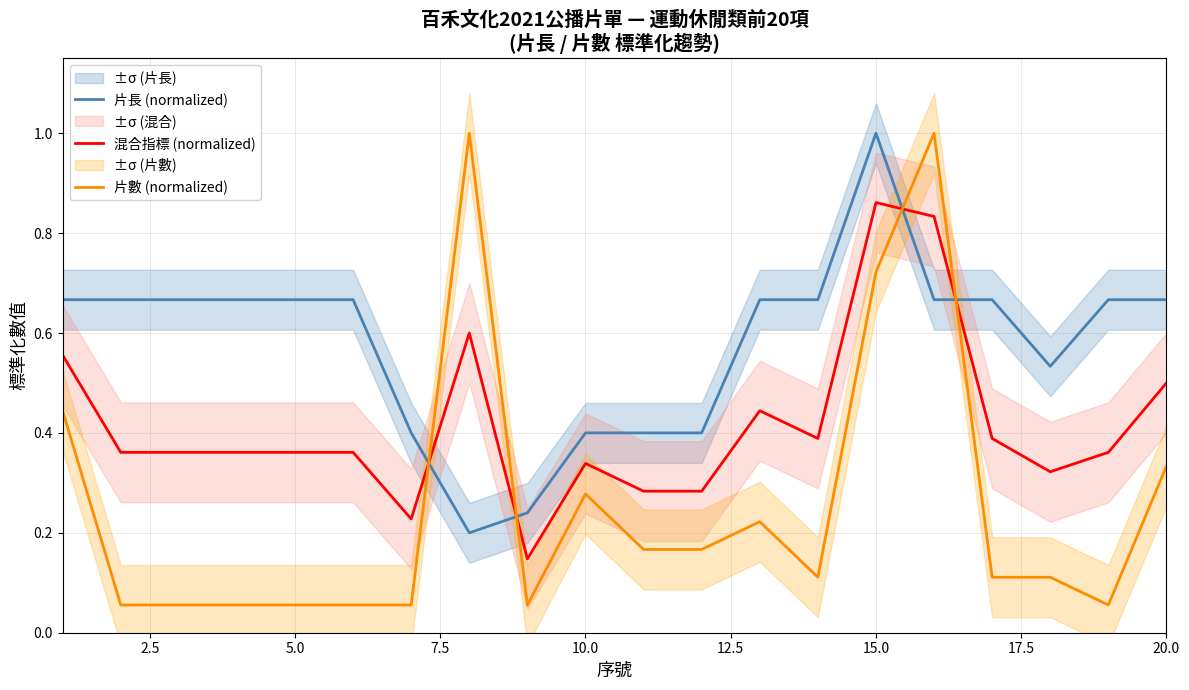

True or false: 混合指標 (normalized) and 片長 (normalized) intersect in this chart.

True